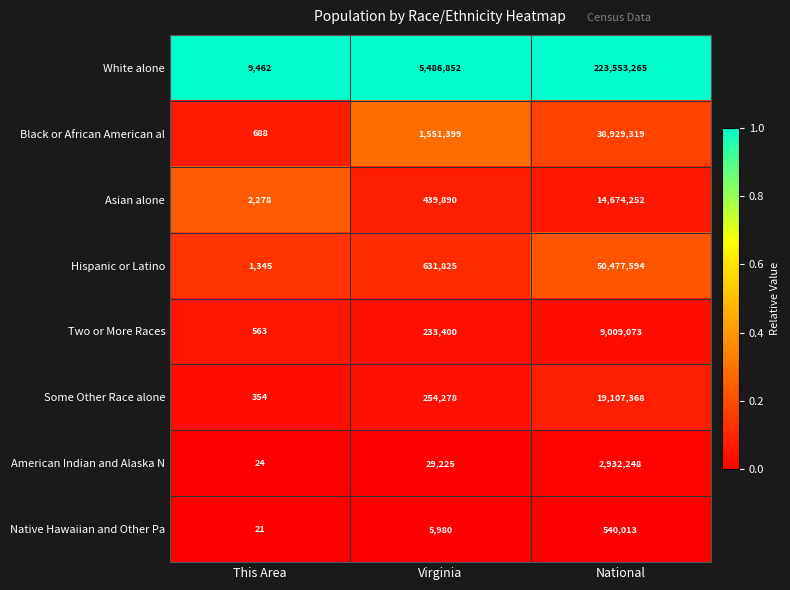

Reading left to right, list all the values displayed in this chart.

White alone: This Area=9462	Virginia=5486852	National=223553265
Black or African American al: This Area=688	Virginia=1551399	National=38929319
Asian alone: This Area=2278	Virginia=439890	National=14674252
Hispanic or Latino: This Area=1345	Virginia=631825	National=50477594
Two or More Races: This Area=563	Virginia=233400	National=9009073
Some Other Race alone: This Area=354	Virginia=254278	National=19107368
American Indian and Alaska N: This Area=24	Virginia=29225	National=2932248
Native Hawaiian and Other Pa: This Area=21	Virginia=5980	National=540013